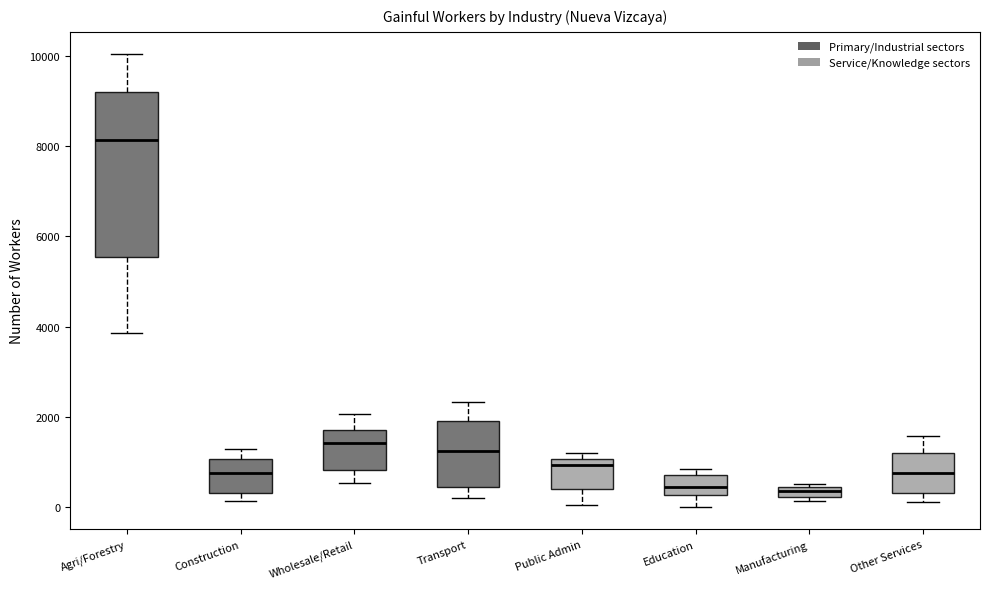

Which box's median line is the highest?

Agri/Forestry